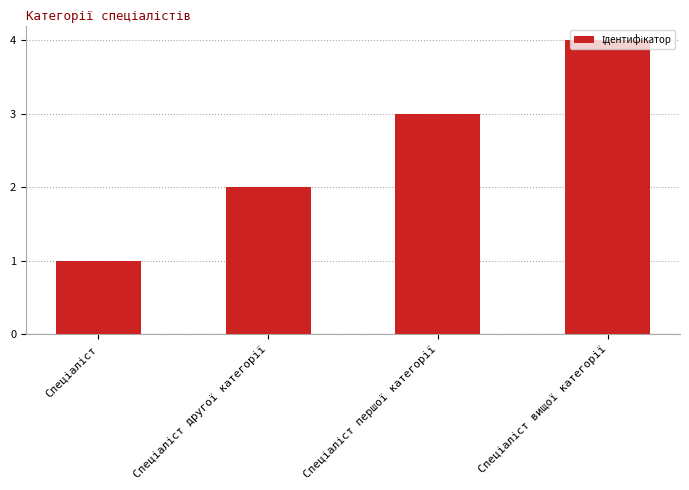

What is the sum of all values?

10